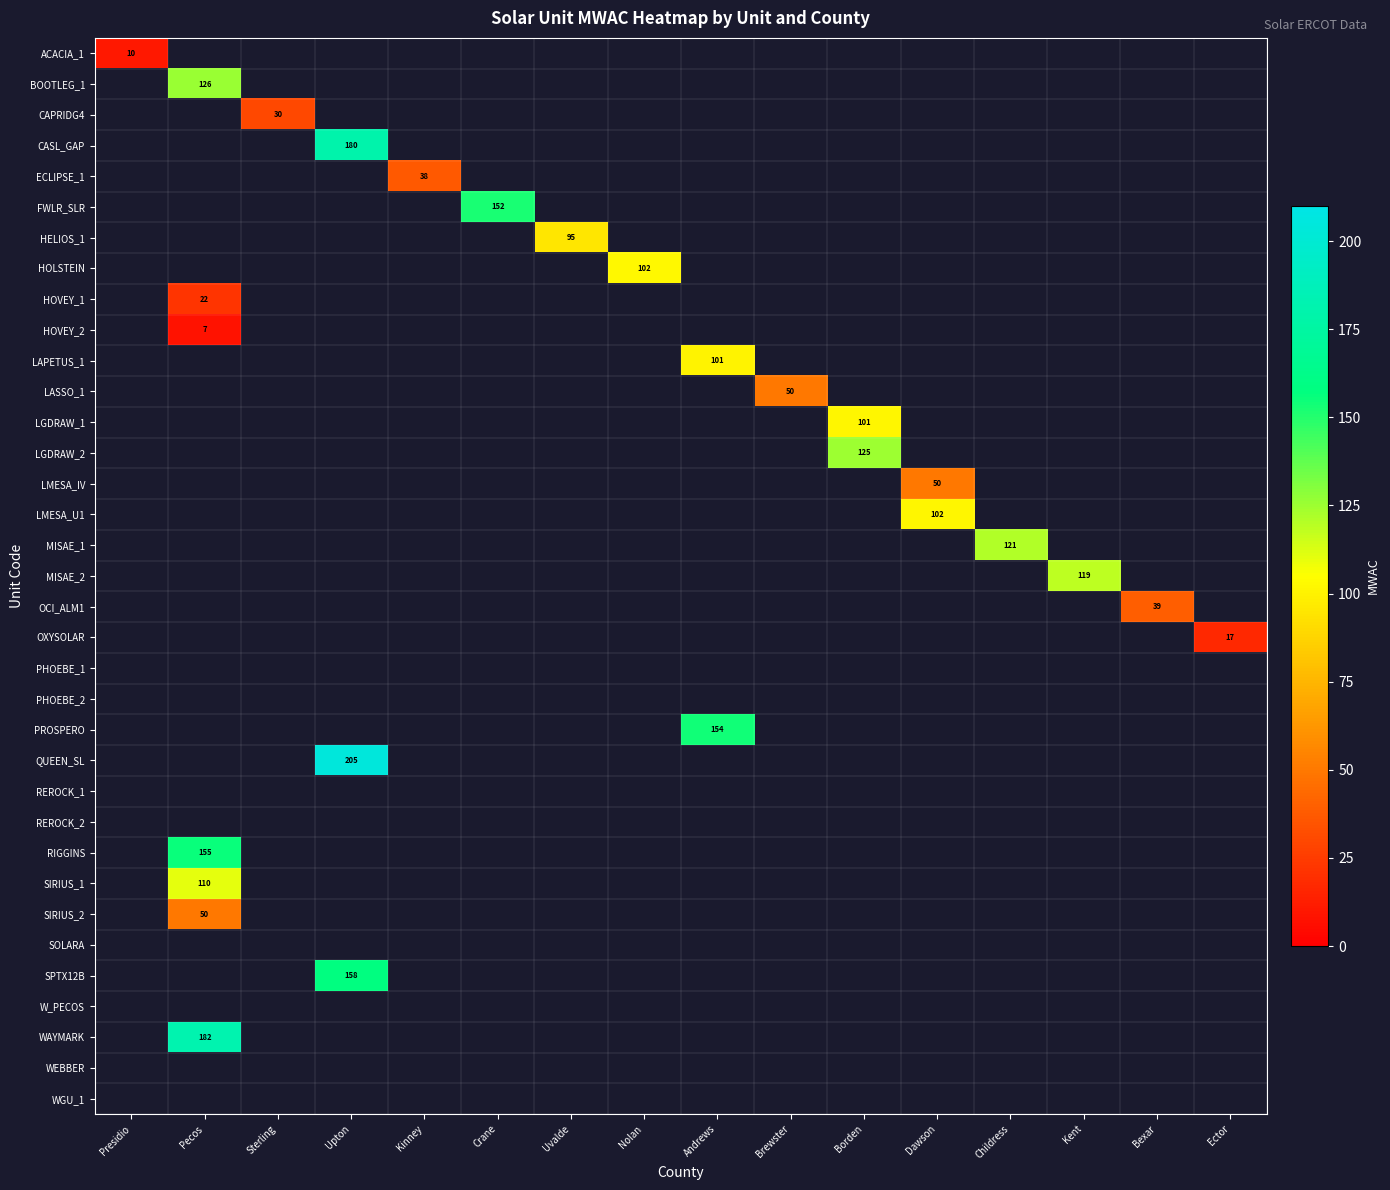

What is the maximum value shown in the chart?

205.0